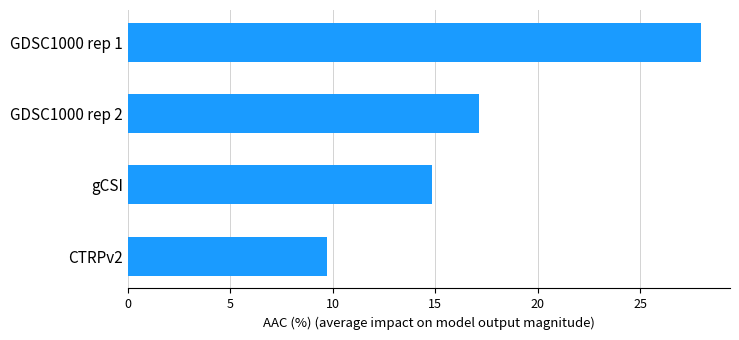

Are the bars horizontal?

Yes